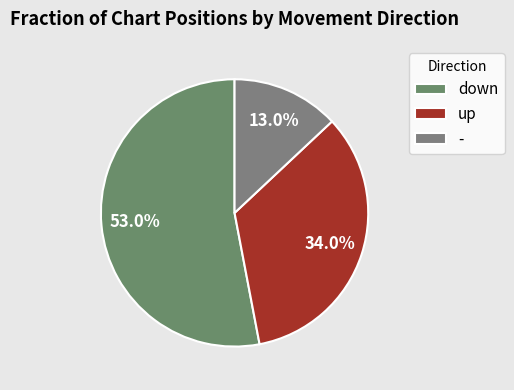

What is the total percentage of up and down?

87.0%